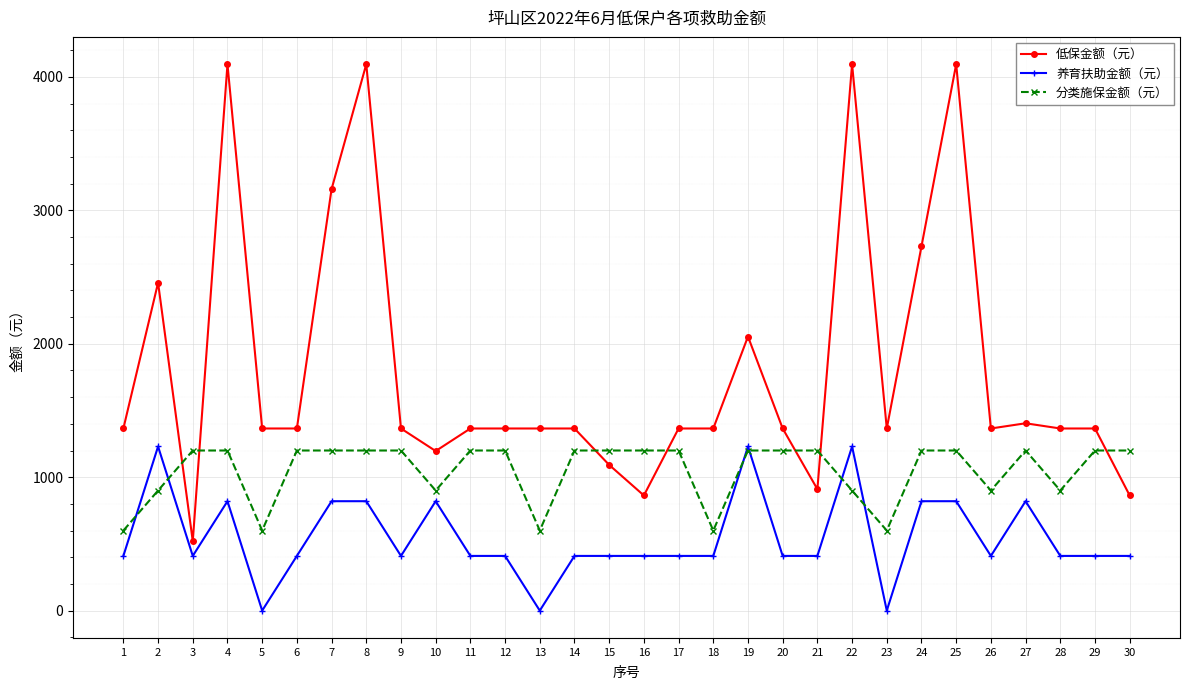

At which category does 低保金额（元） reach its first local valley?

3